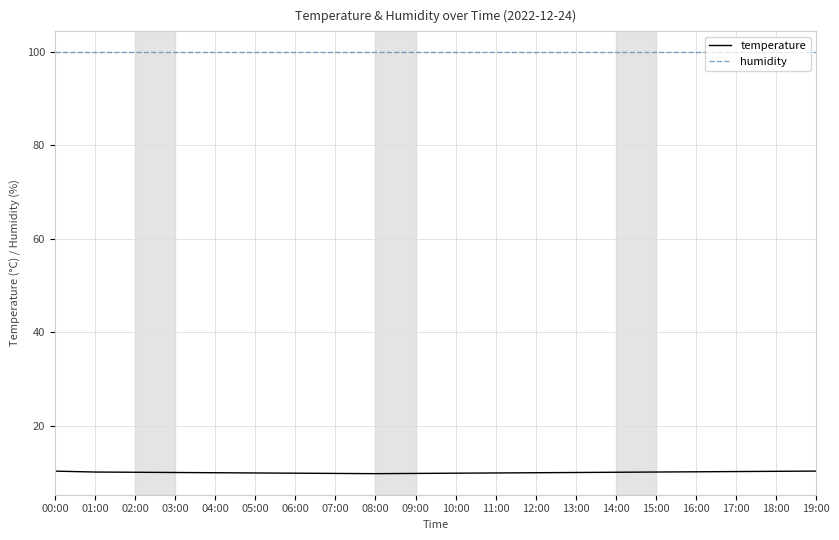

Which series has the widest spread of values?

temperature